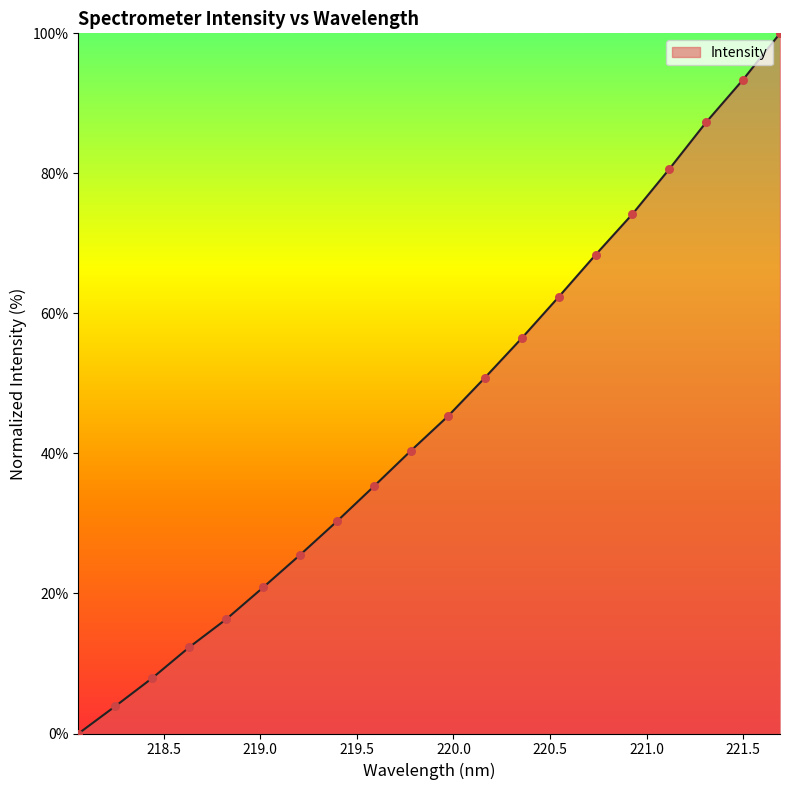

What is the greatest value displayed?

100.0